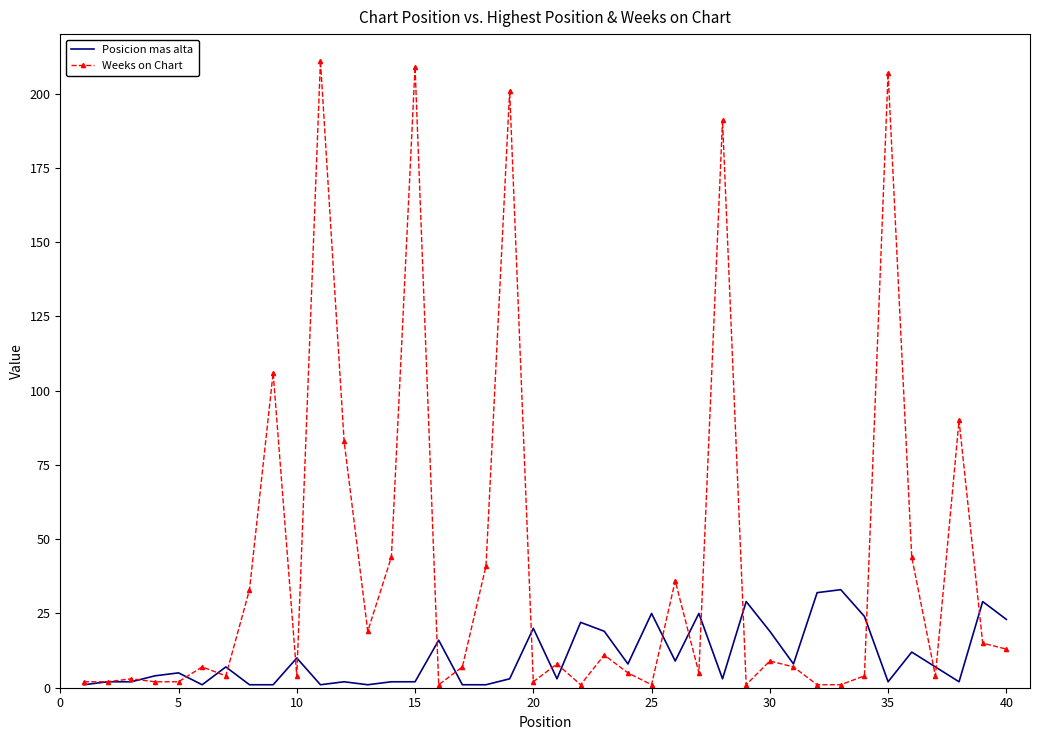

Which series has the largest total across all categories?

Weeks on Chart